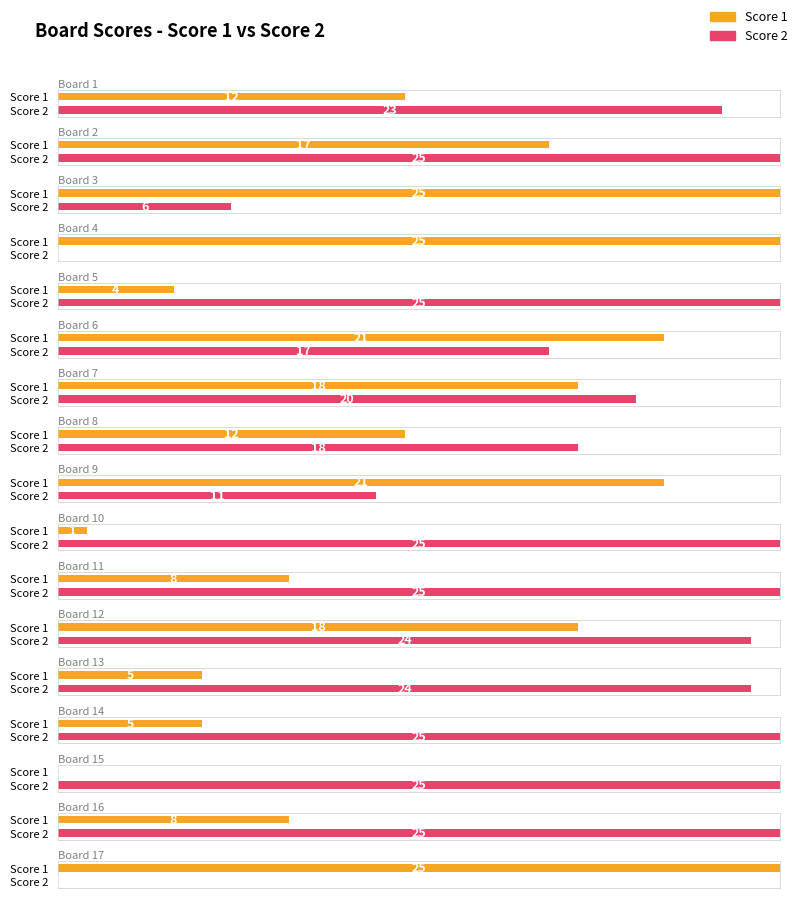

How many values in the Score 2 series are below 24?

8